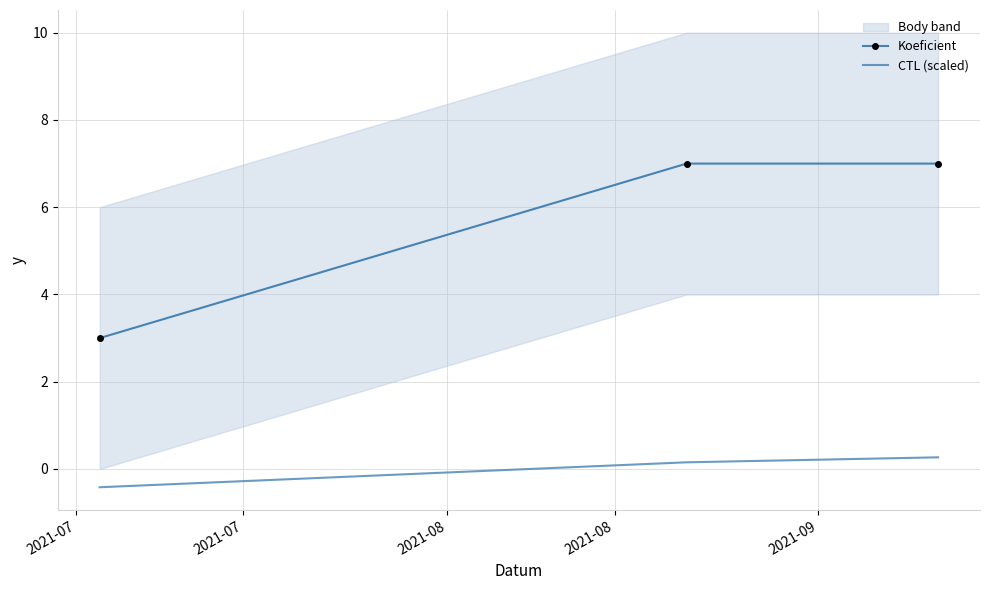

What is the sum of all Koeficient values?

17.0